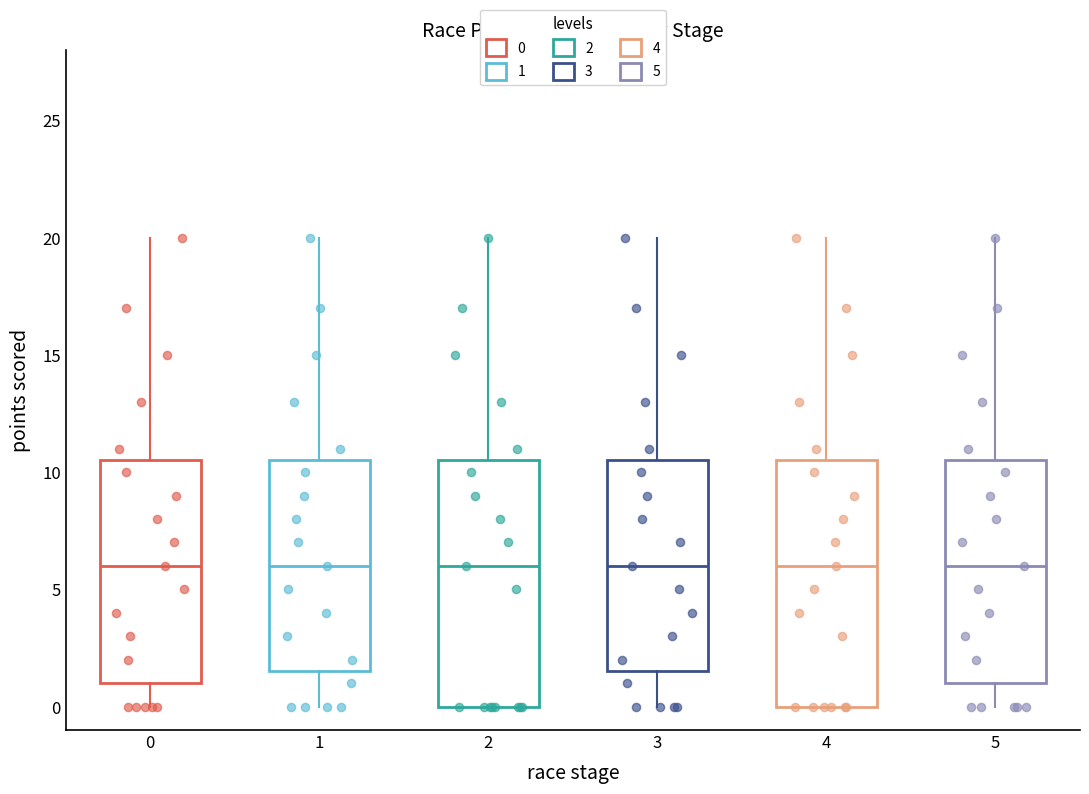

Reading left to right, read every box against the y-axis: the position of its median line, the range the box covers, and the ends of its whiskers. The values are not printed on the chart, so give them approximately, as read against the axis.

0: median 6.0, box 1.0 to 10.5, whiskers 0.0 to 20.0
1: median 6.0, box 1.5 to 10.5, whiskers 0.0 to 20.0
2: median 6.0, box 0.0 to 10.5, whiskers 0.0 to 20.0
3: median 6.0, box 1.5 to 10.5, whiskers 0.0 to 20.0
4: median 6.0, box 0.0 to 10.5, whiskers 0.0 to 20.0
5: median 6.0, box 1.0 to 10.5, whiskers 0.0 to 20.0